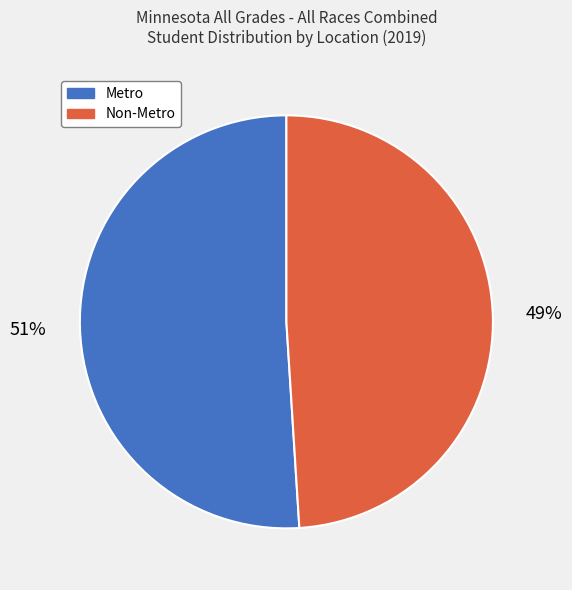

Which category has the smallest portion of the pie?

Non-Metro